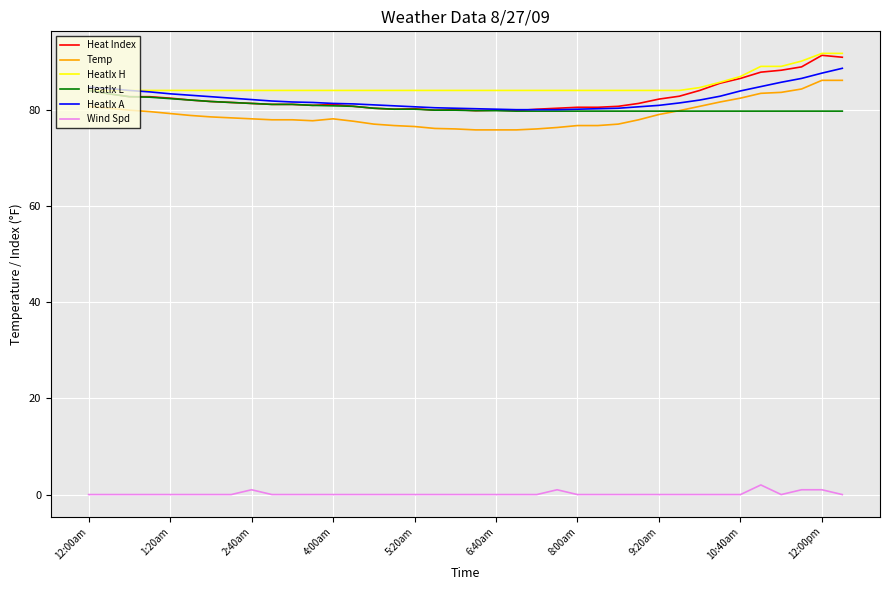

True or false: HeatIx H and Wind Spd intersect in this chart.

False